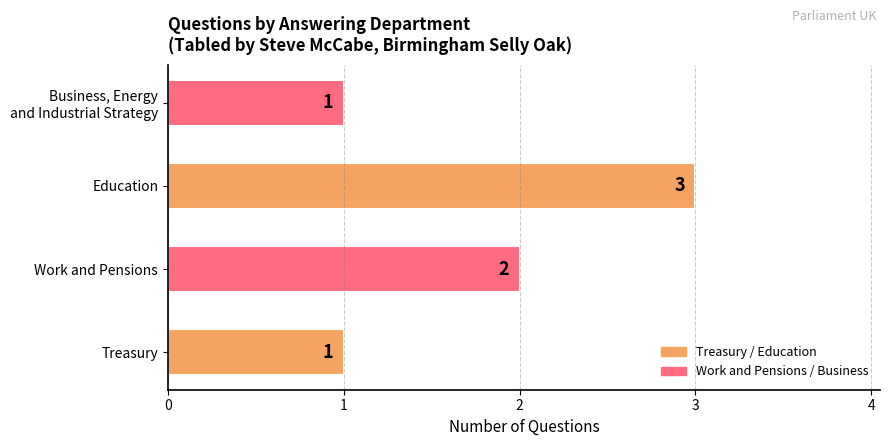

What is the difference between the second highest and second lowest values?

1